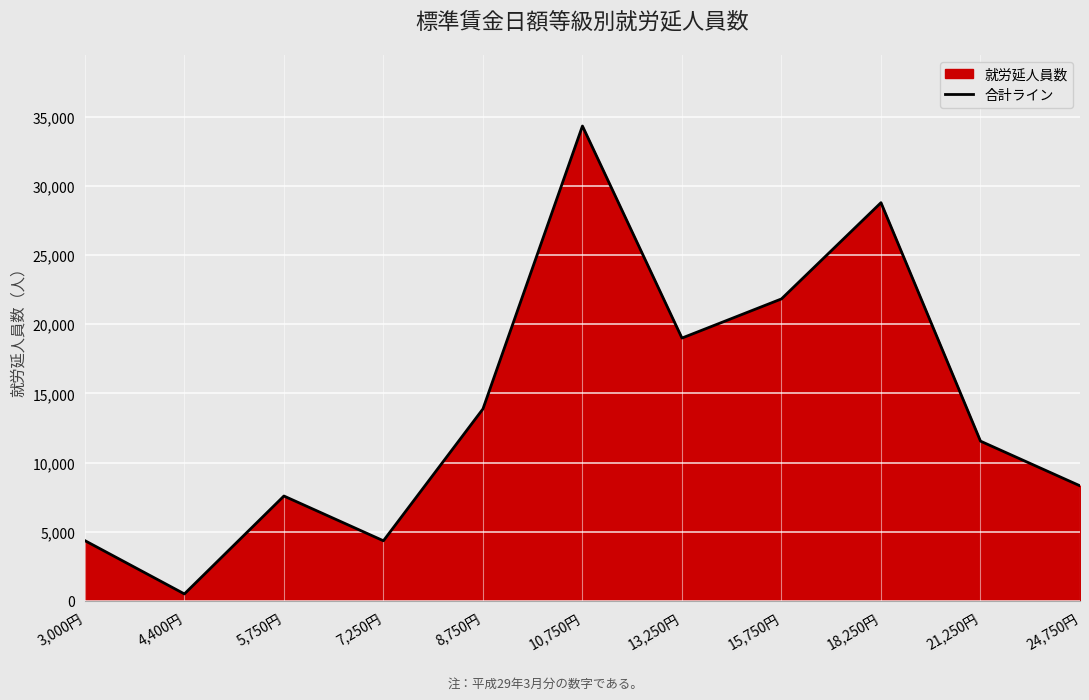

What is the ratio of the value at 13,250円 to the value at 15,750円?

0.9